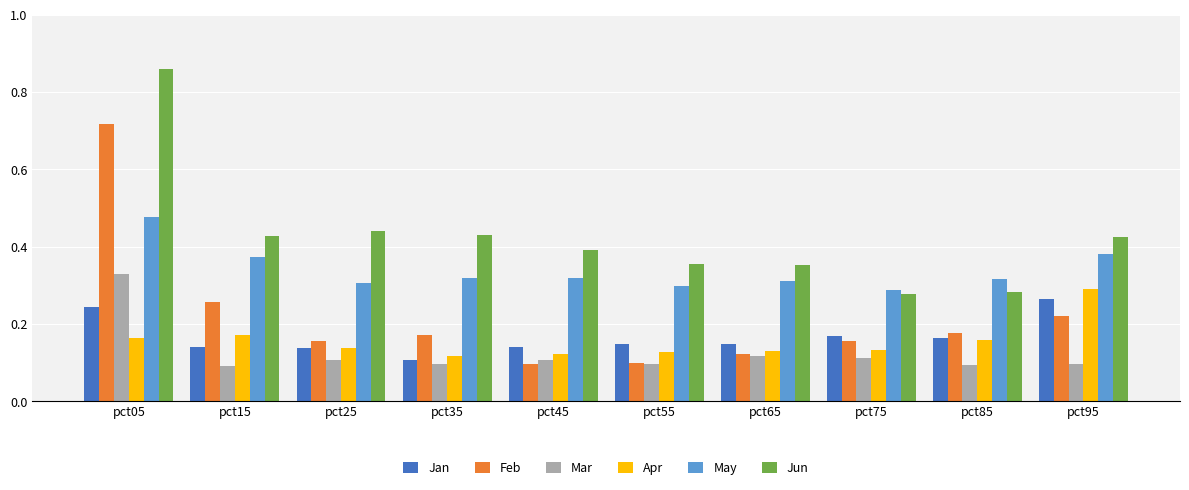

The value of Jan at pct35 is 0.0. True or false?

False